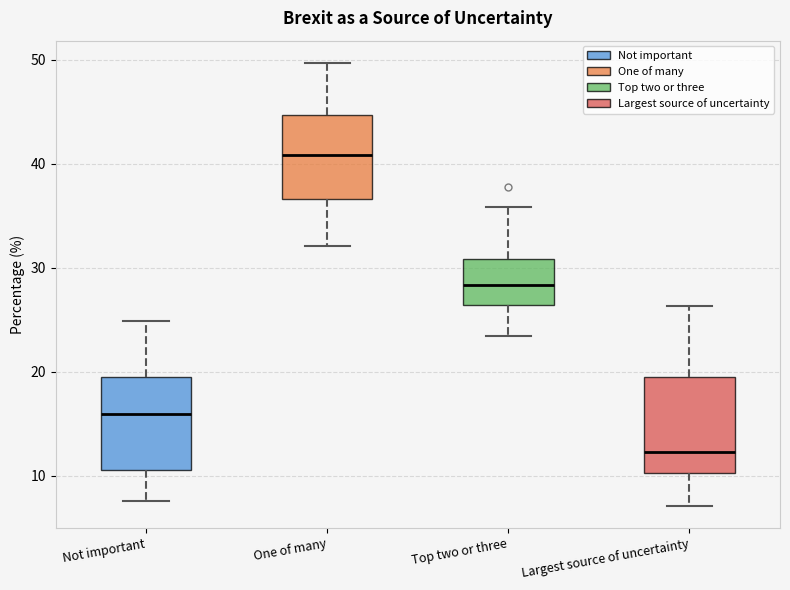

Which box's median line is the lowest?

Largest source of uncertainty